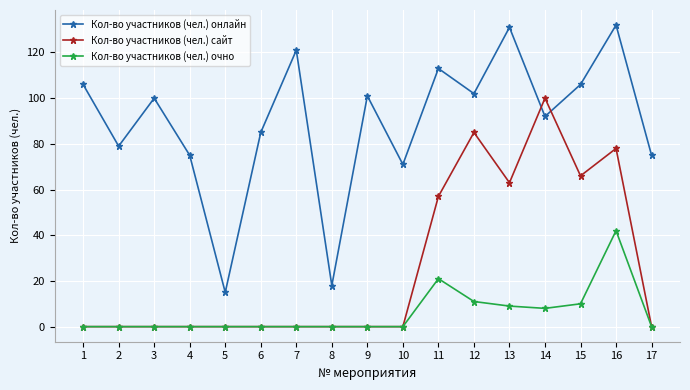

What are all the series names shown in the legend?

Кол-во участников (чел.) онлайн, Кол-во участников (чел.) сайт, Кол-во участников (чел.) очно